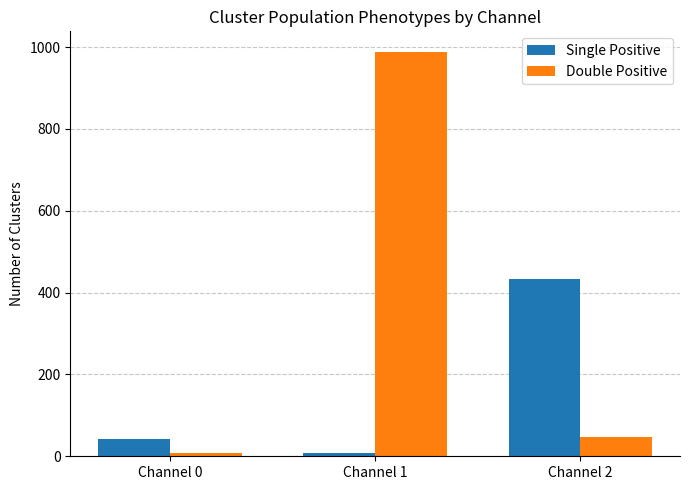

What is the difference between the highest and lowest values at Channel 2?

387